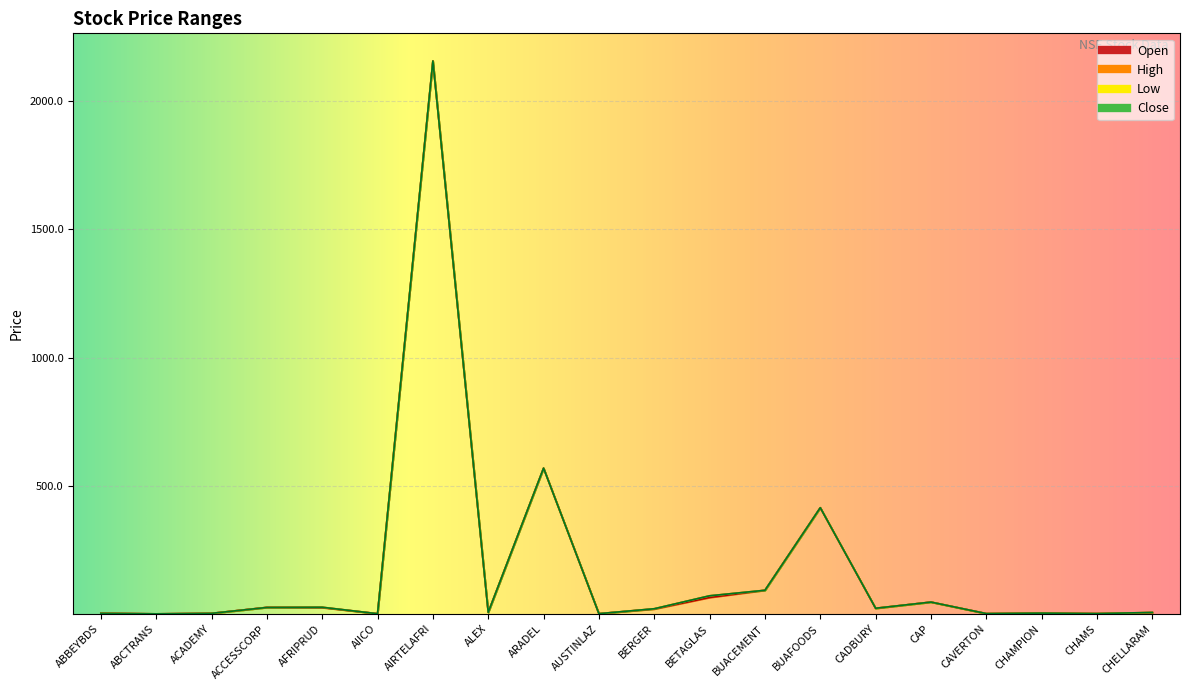

What is the total value across all series at AIICO?

6.8